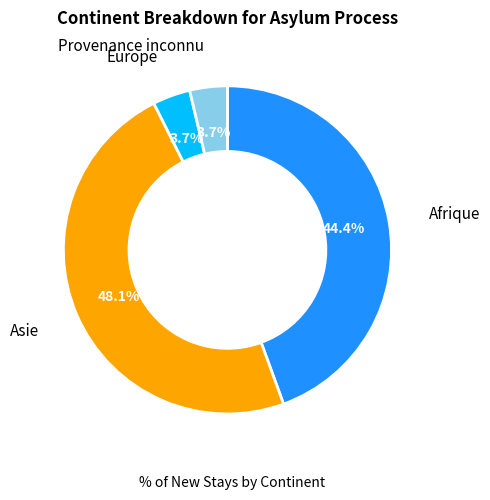

Is there a majority slice in this chart?

No